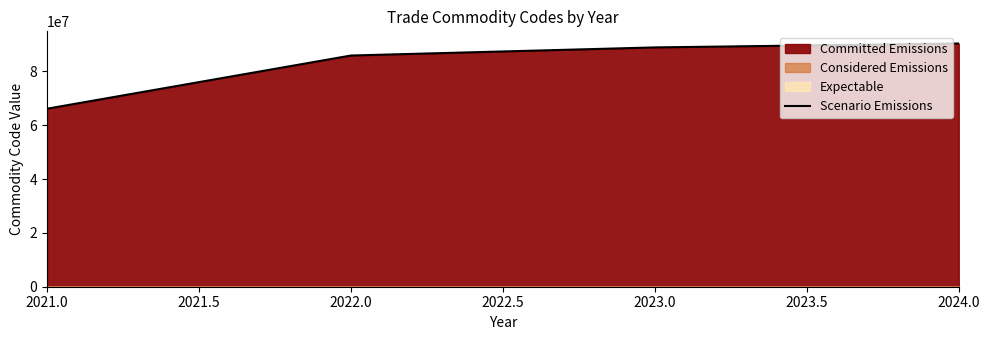

What is the minimum value for Scenario Emissions?

66106703.3